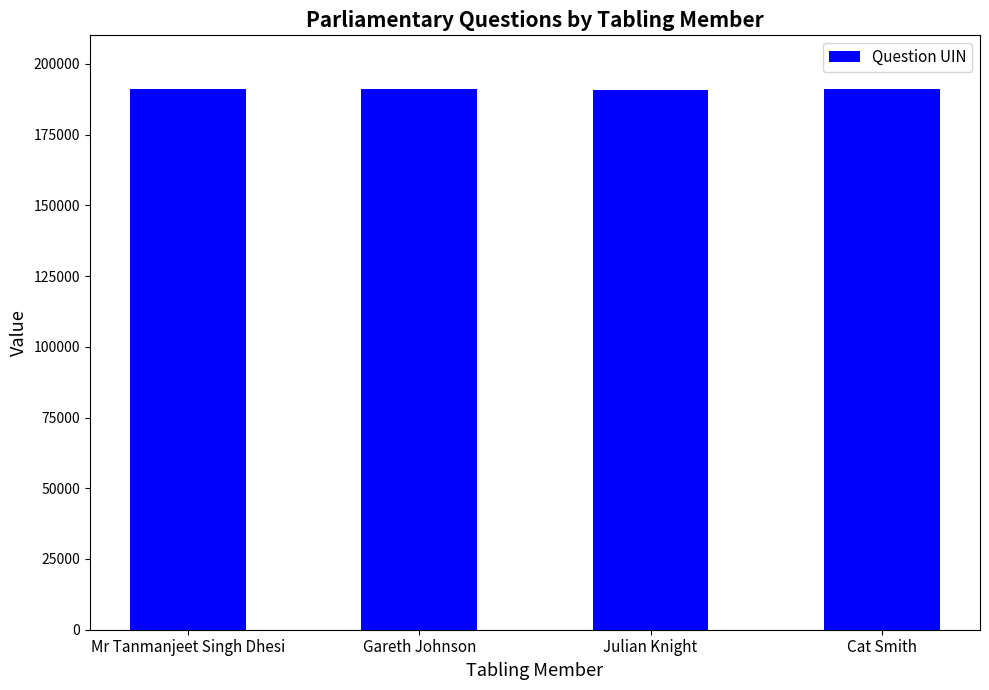

True or false: the data shows 190947 at Cat Smith.

True